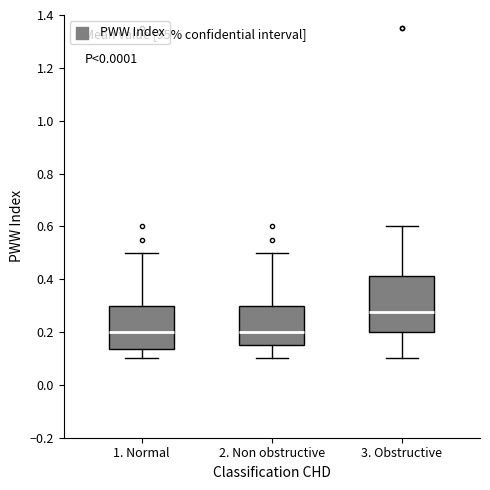

Where does the upper whisker of the box for 1. Normal end on the y-axis? The values are not printed on the chart, so give them approximately, as read against the axis.

0.50